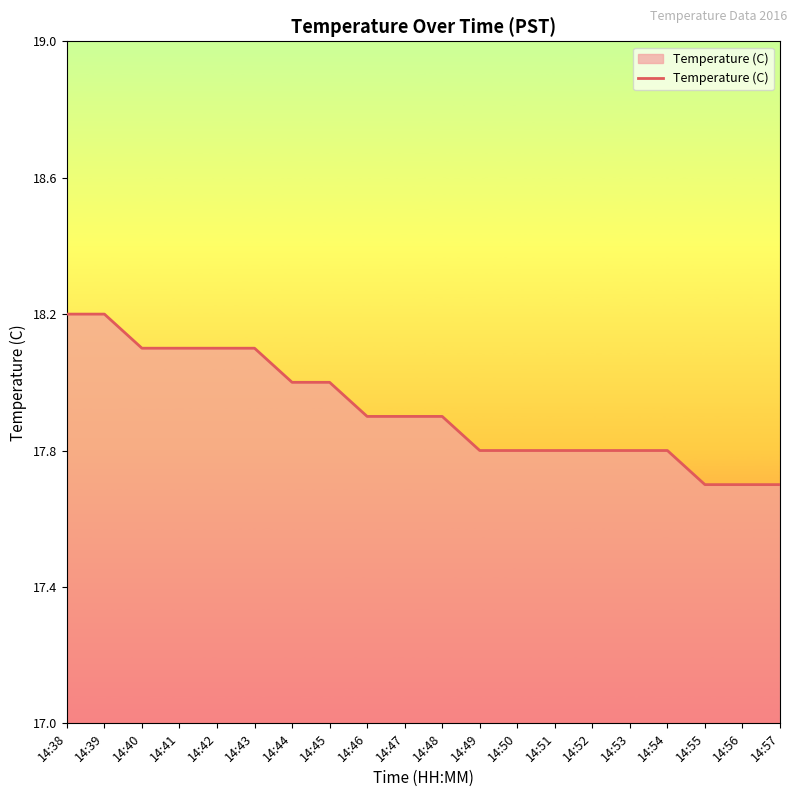

Is it true that the value at 14:42 is 18.1?

True